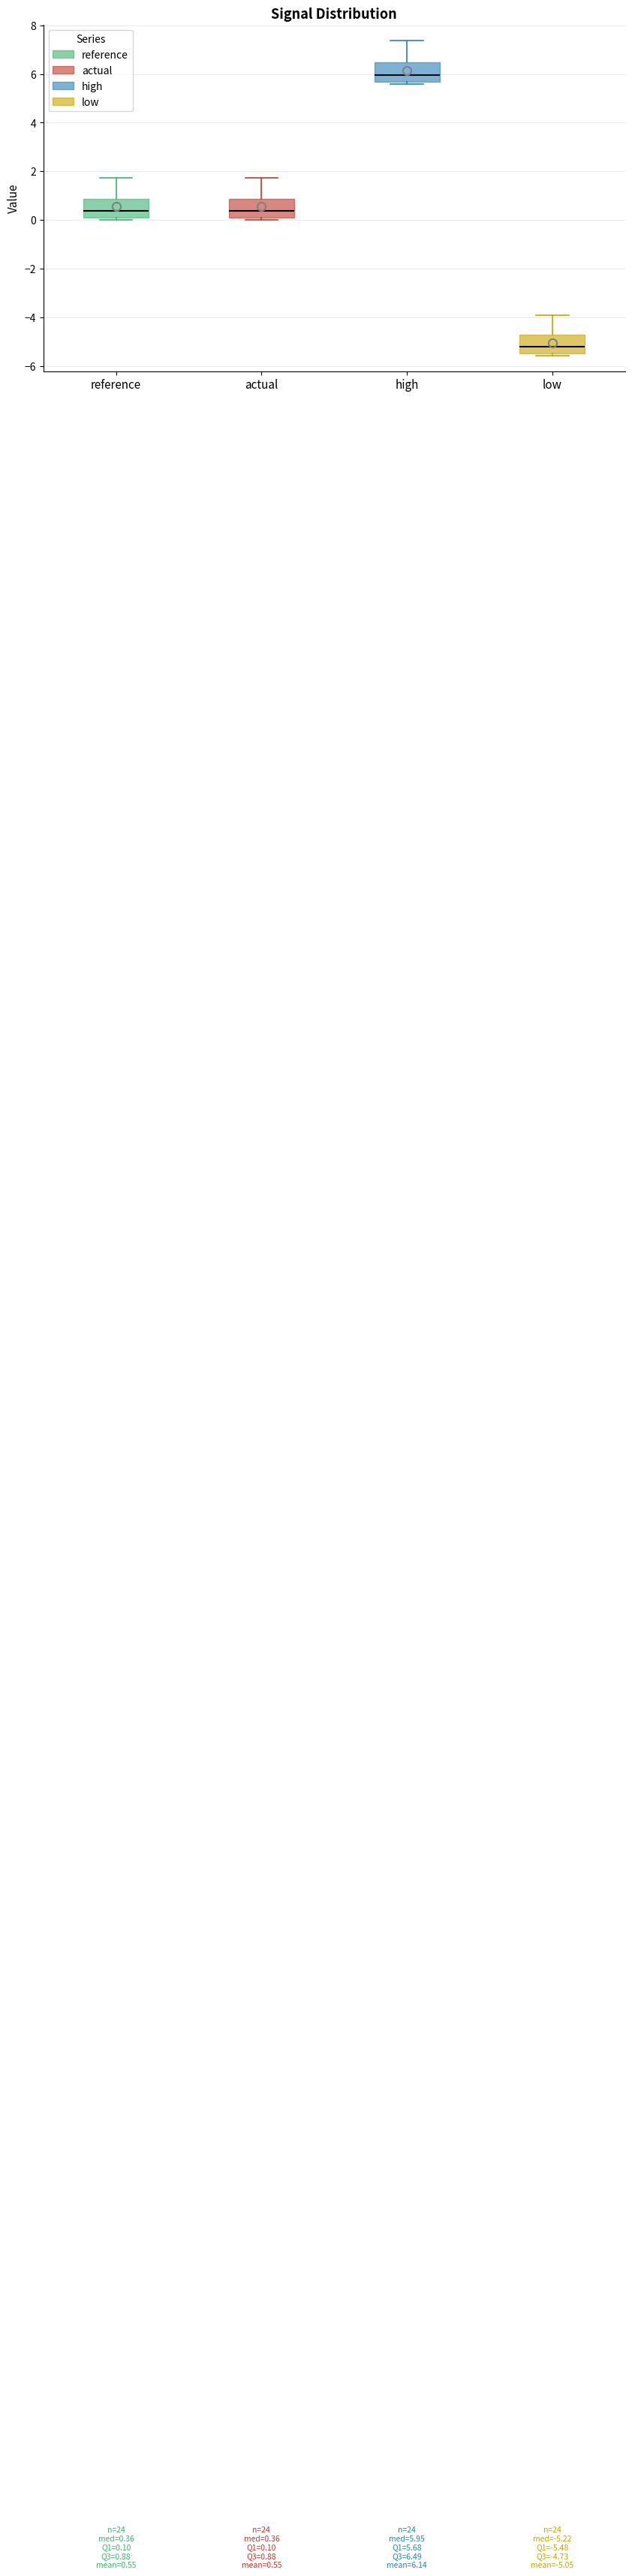

Which box has the highest median line?

high